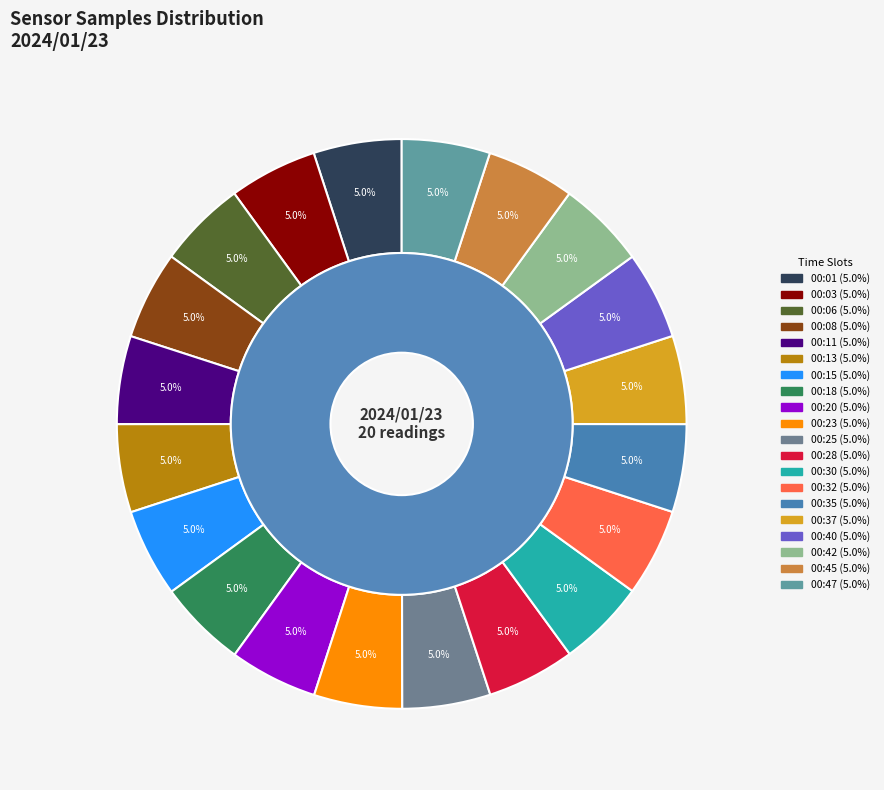

Does 00:20 account for over 50% of the chart?

No